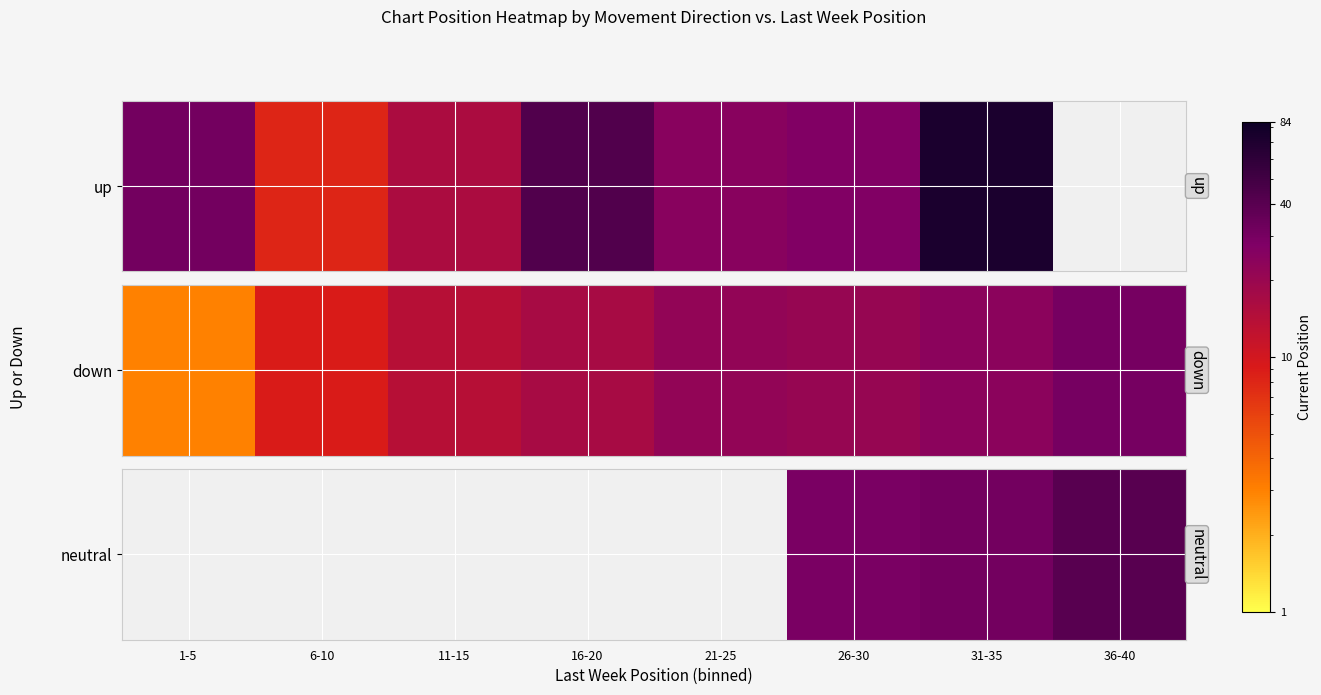

Count the number of data series in this chart.

1